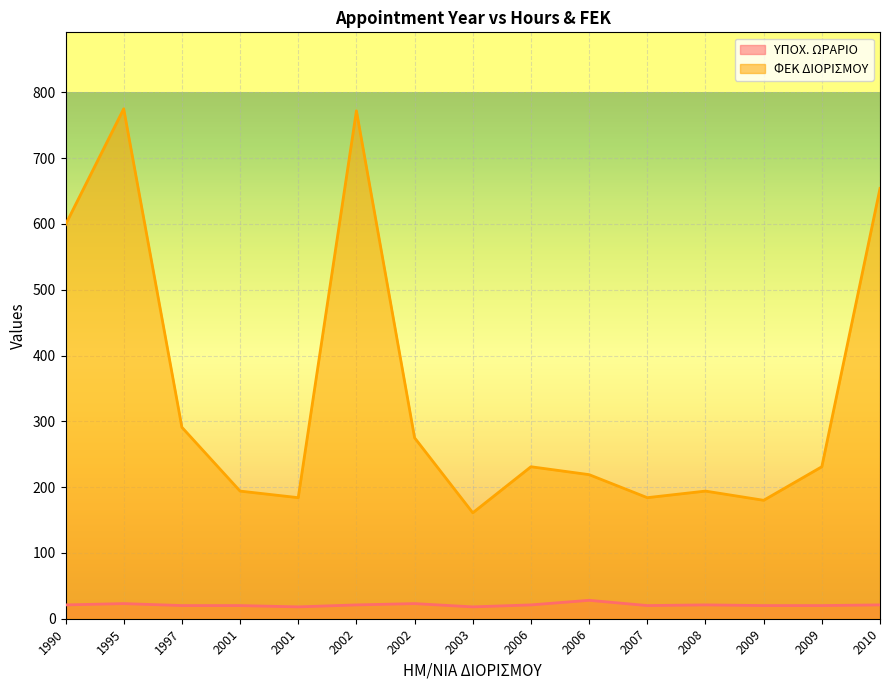

How many data points in ΦΕΚ ΔΙΟΡΙΣΜΟΥ are less than 231?

7